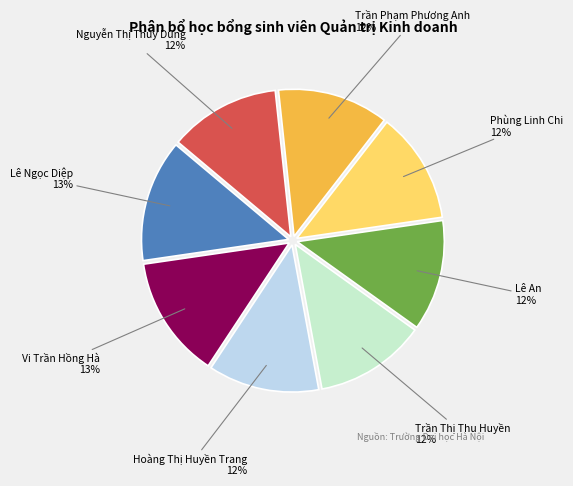

Approximately how many times larger is the value at Lê Ngọc Diệp compared to Phùng Linh Chi?

1.1